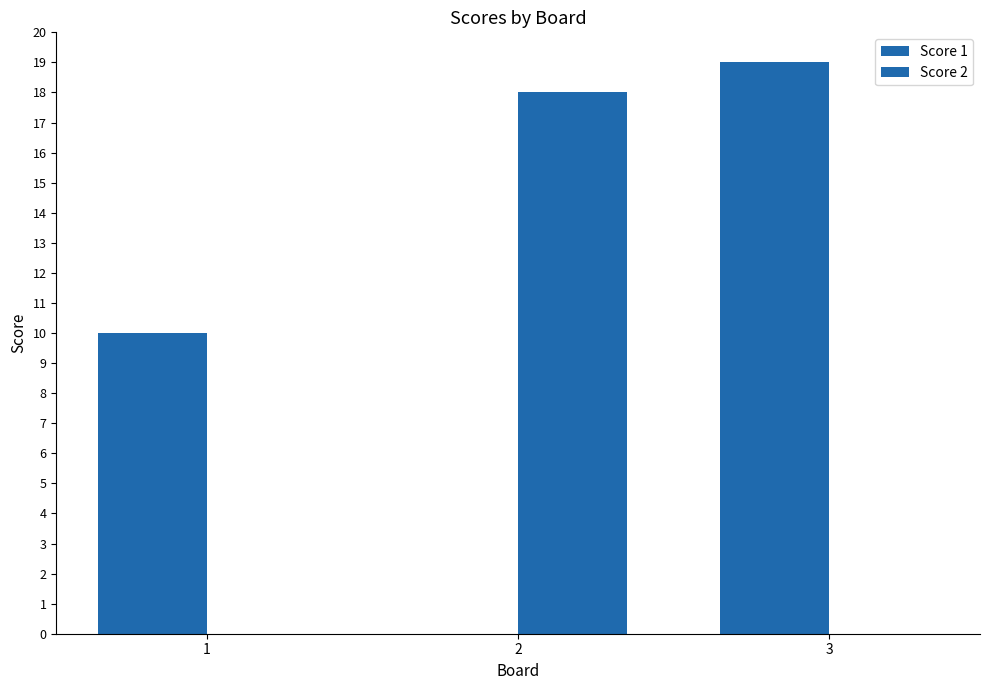

What is the total value across all series at 1?

10